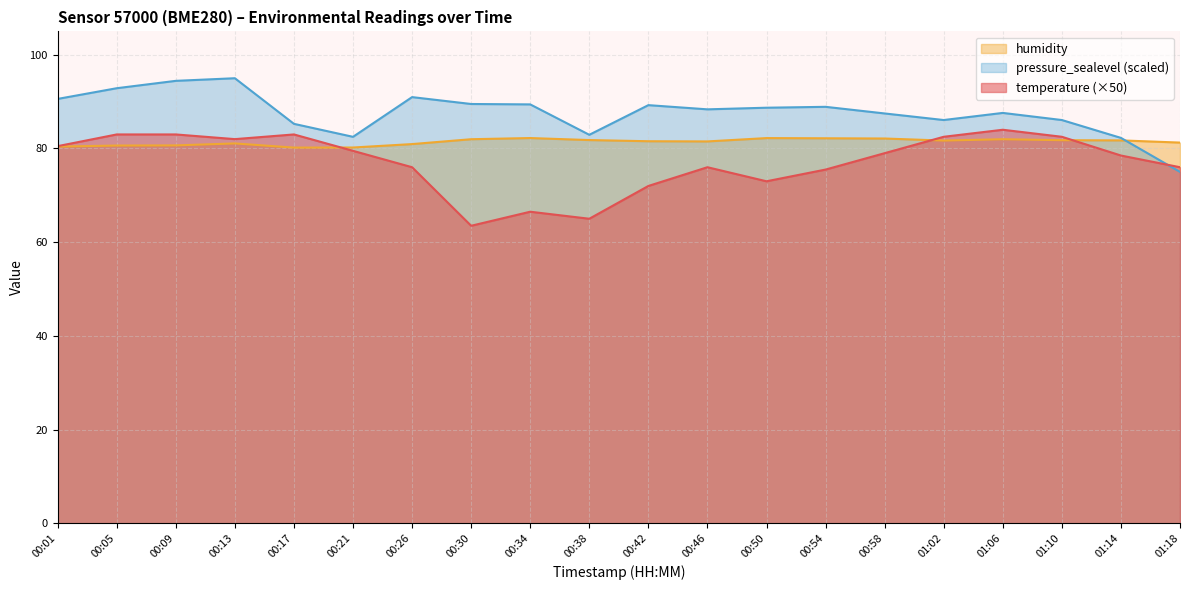

At which label is humidity closest to 81?

00:26